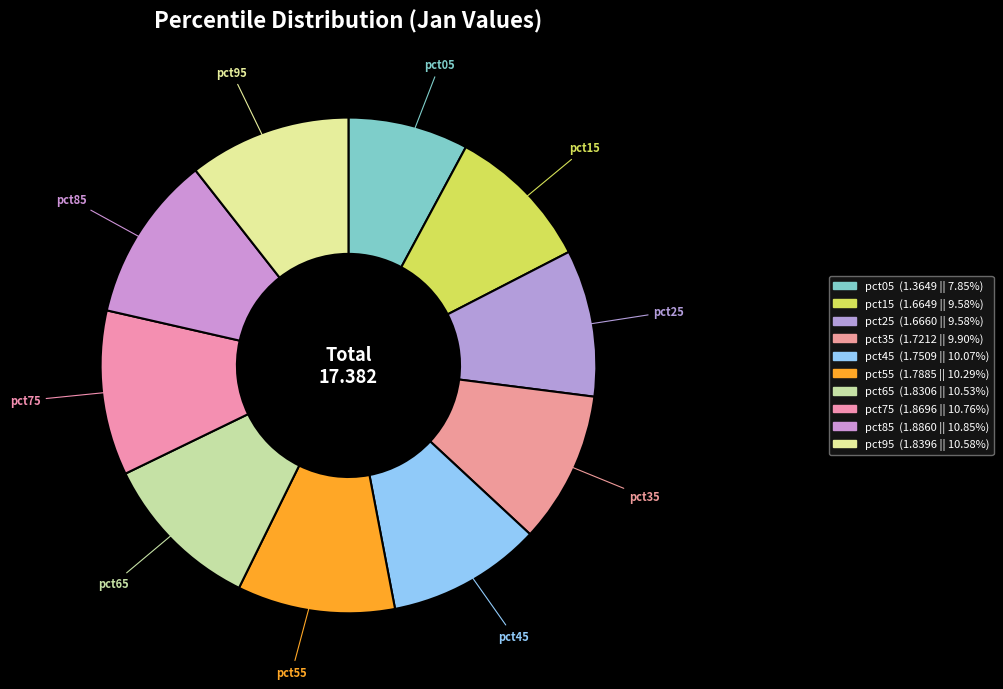

How many segments does this pie chart have?

10